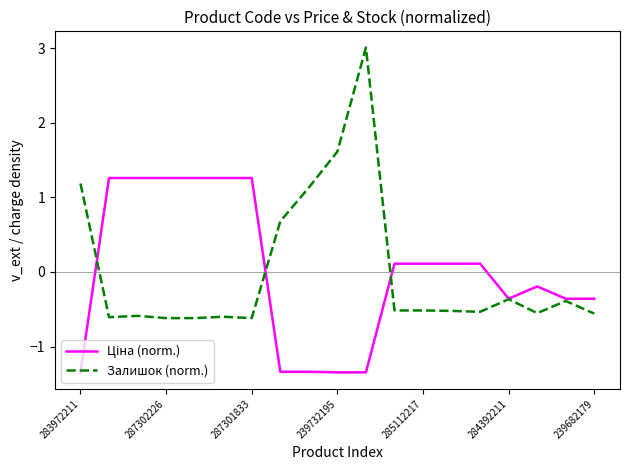

What is the highest value of the Залишок (norm.) series?

3.0